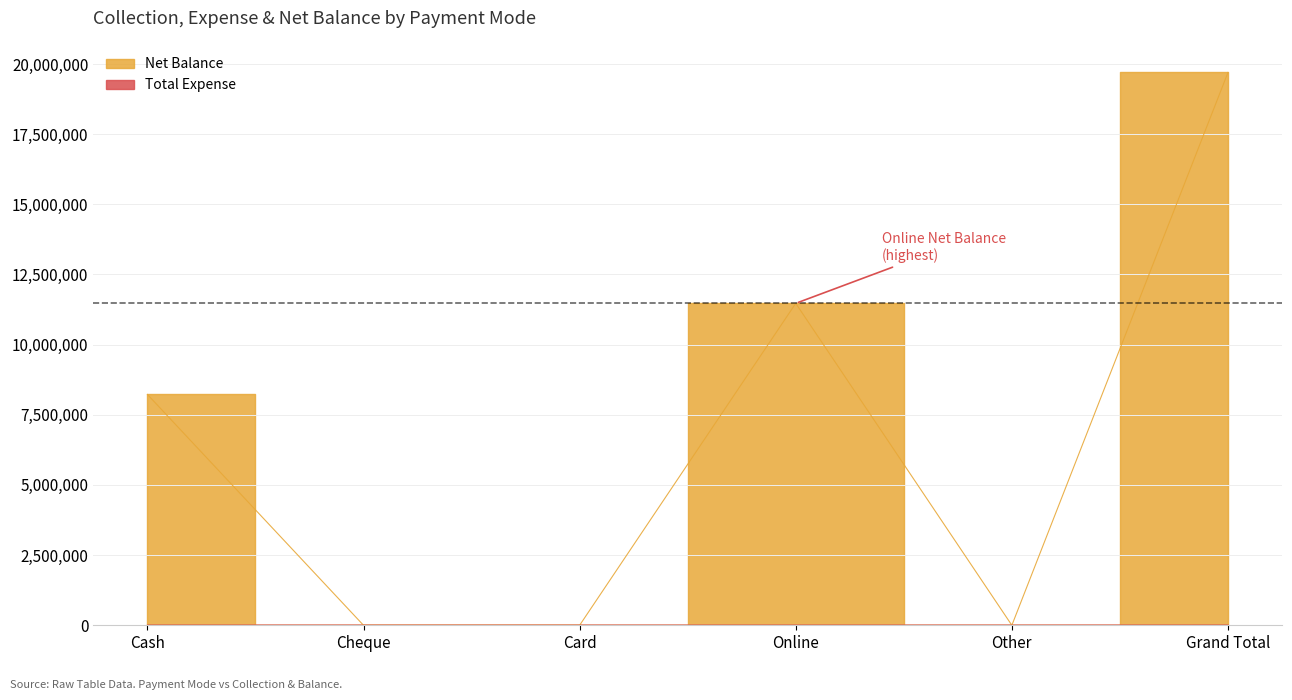

Between Cheque and Other, which series saw the biggest shift?

Total Expense